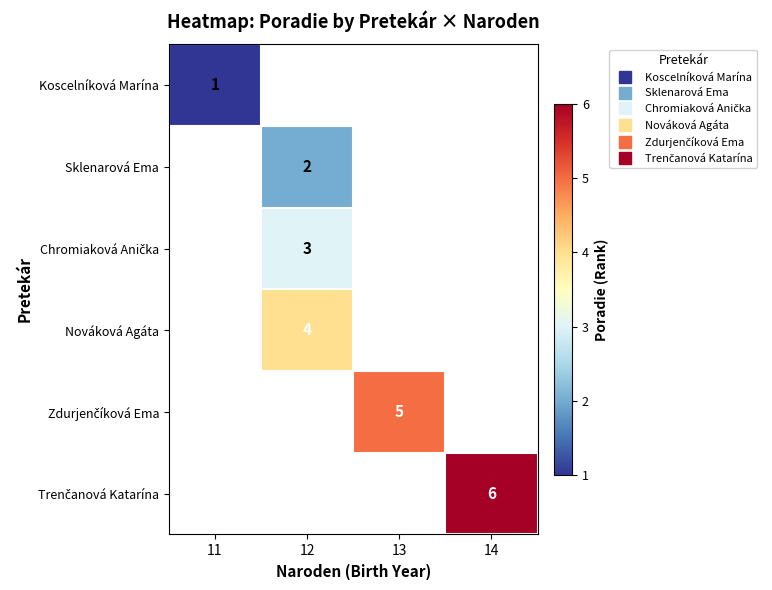

At how many categories does at least one series exceed 1?

3